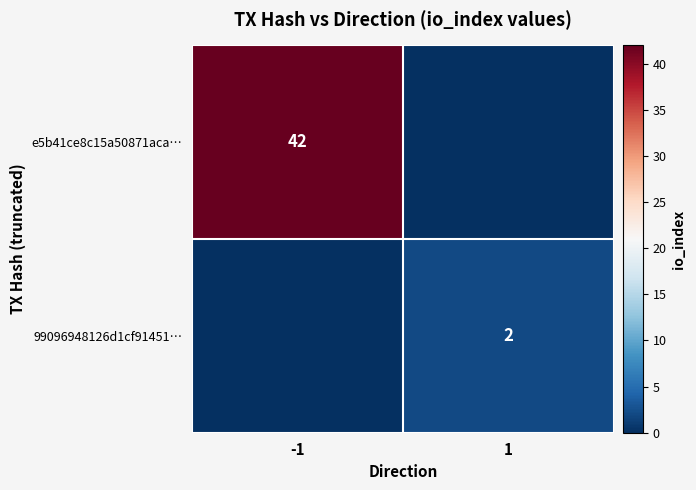

True or false: e5b41ce8c15a50871aca… has a value of 14 at -1.

False